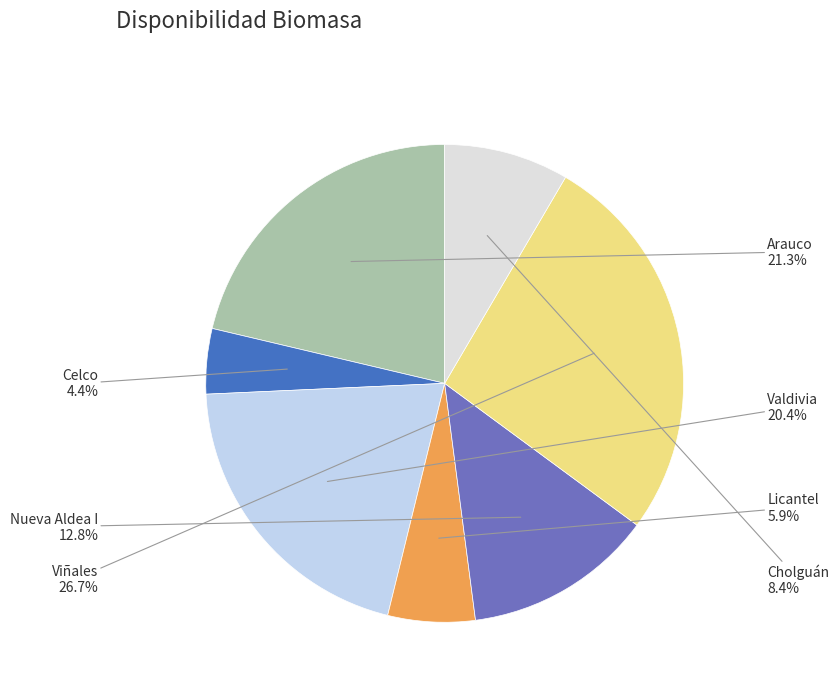

What percentage is the Viñales slice, to the nearest percent?

27%